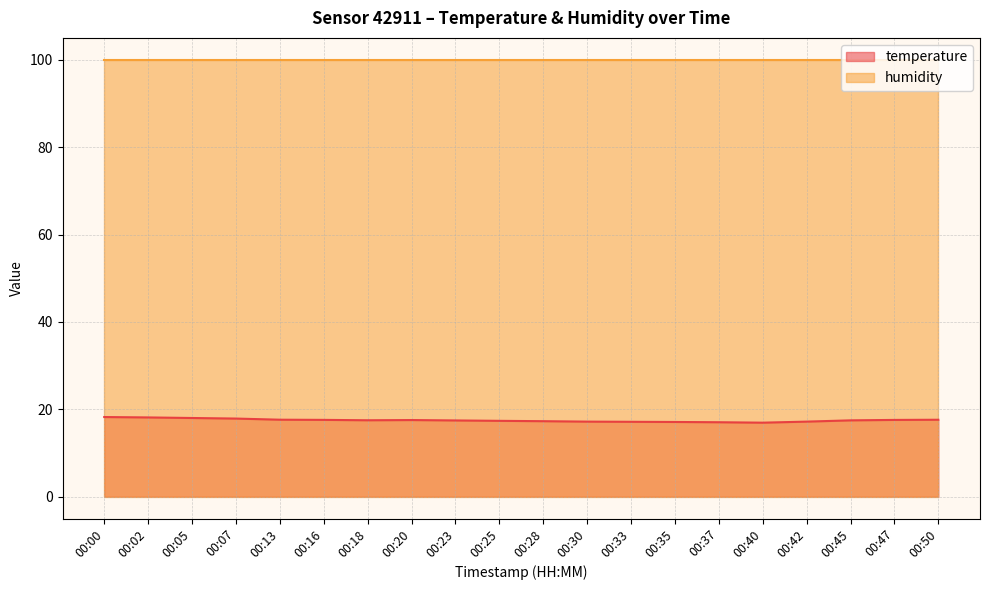

True or false: the data has more than 0 interior local peaks.

True